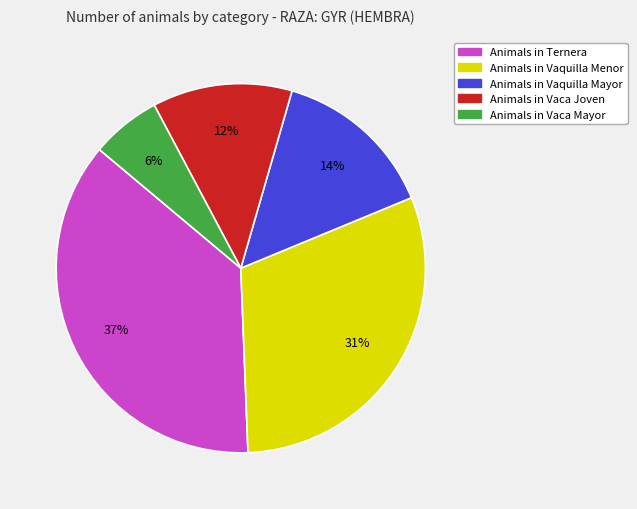

Does any single category account for the majority?

No